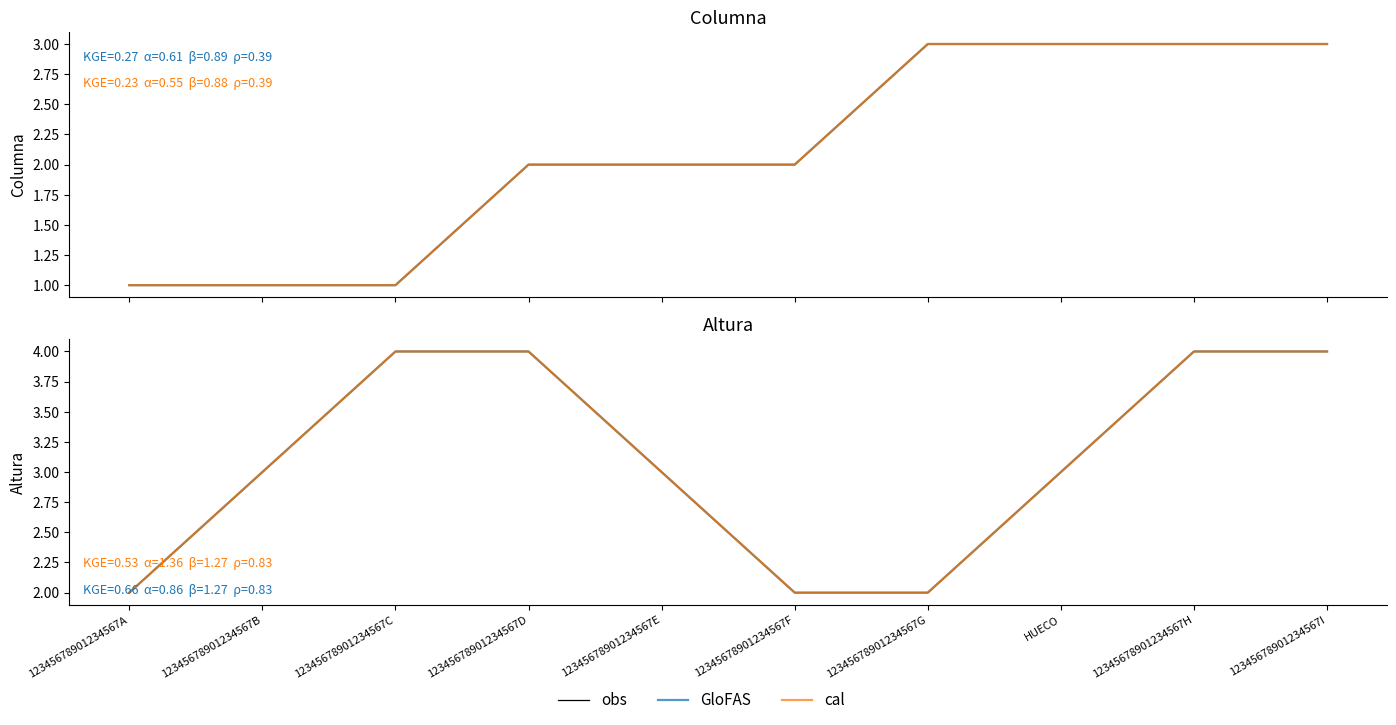

What is the difference between the maximum and minimum values in the GloFAS series?

2